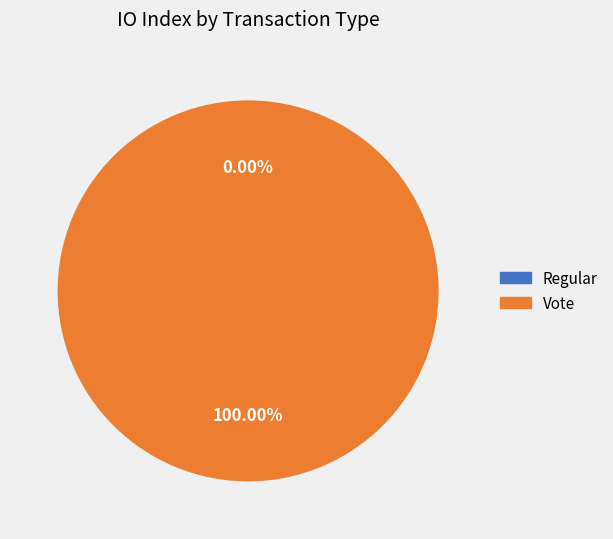

Is it true that Regular is 1% of the pie?

False